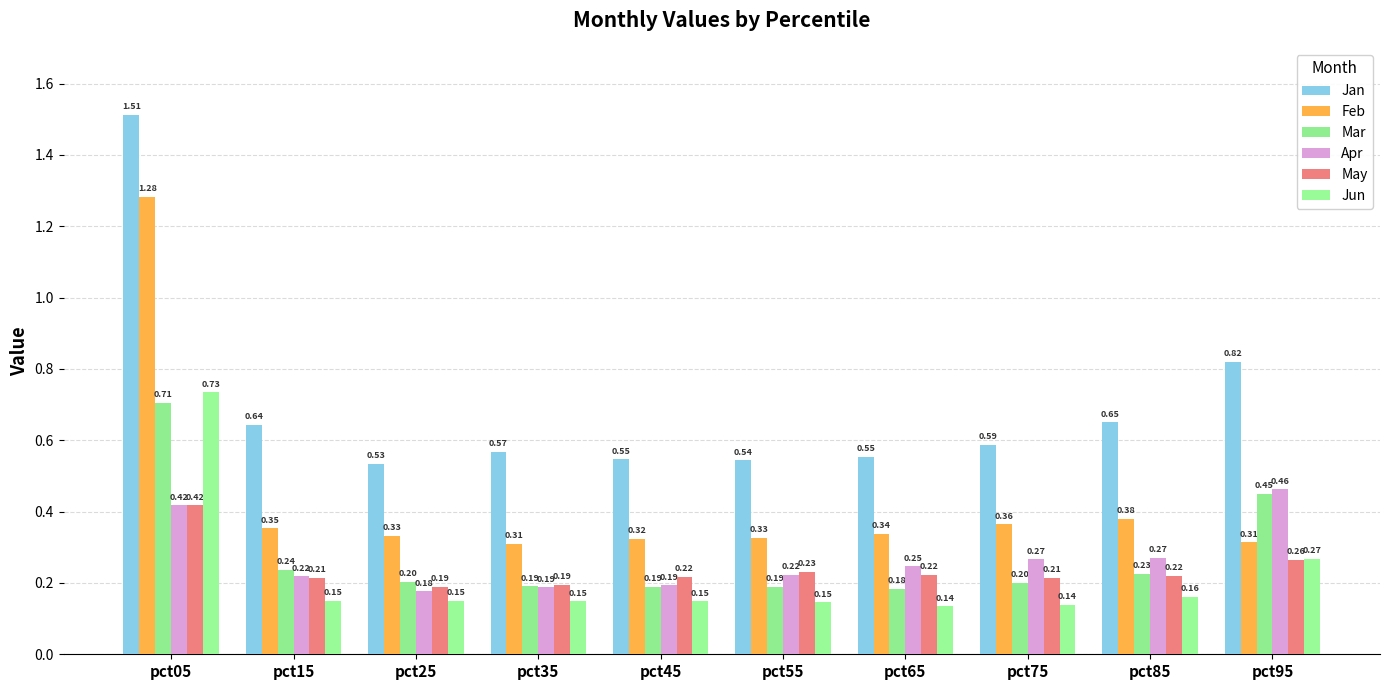

What is the total value across all series at pct65?

1.7